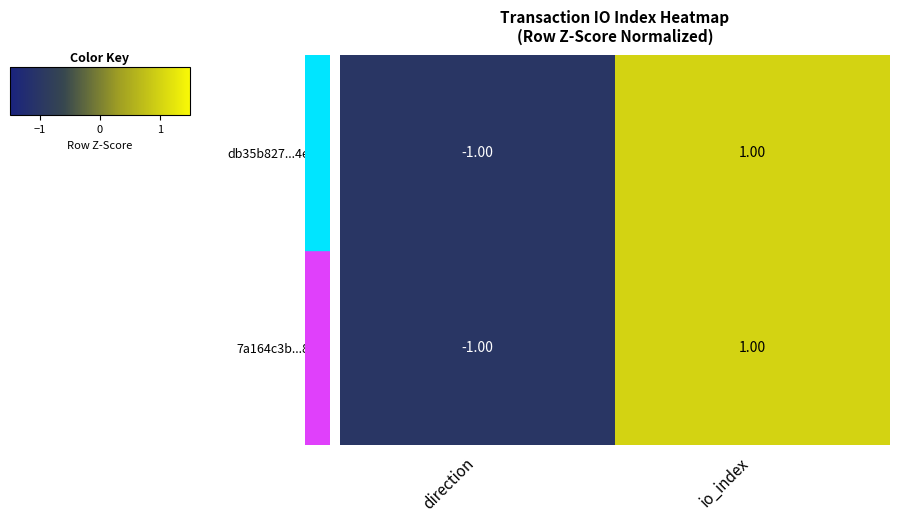

Which category has the highest value across all series?

io_index